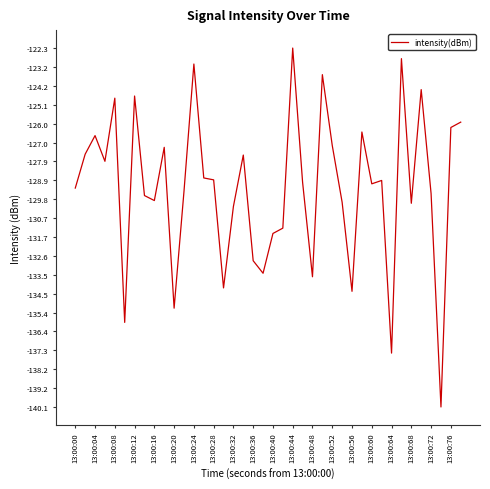

What is the difference between the maximum and minimum values?

17.8